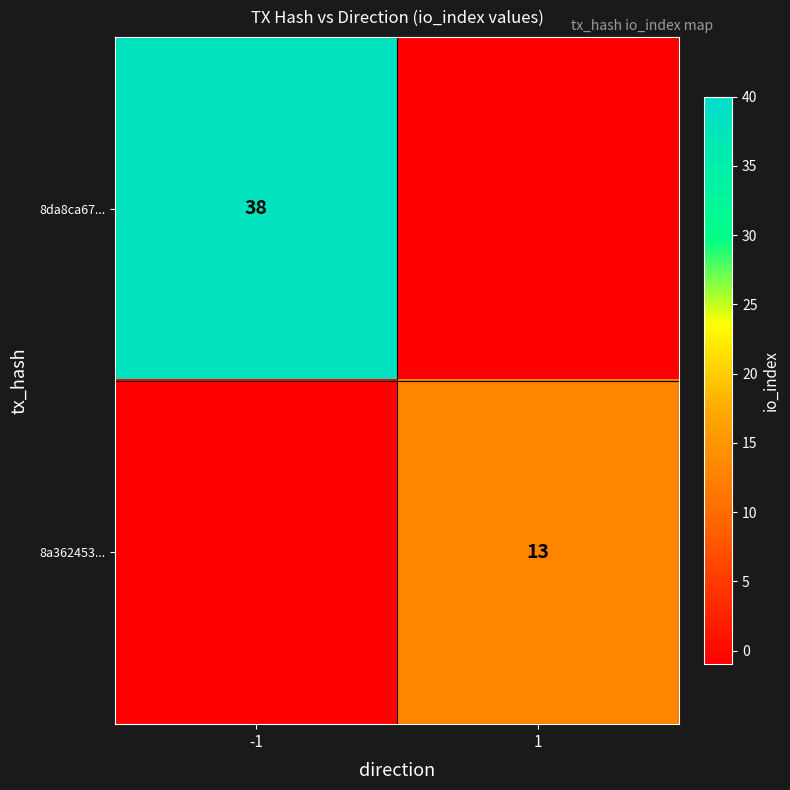

How many distinct data groups are displayed?

2